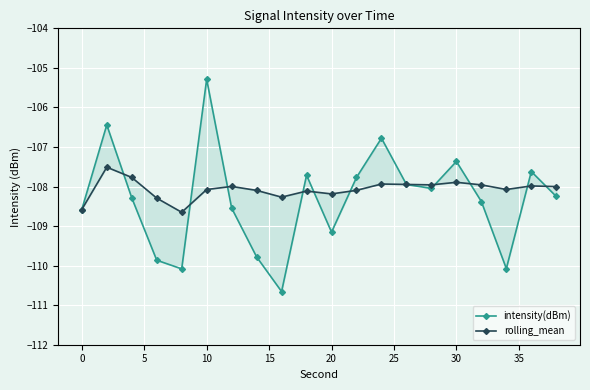

Reading left to right, what are all the values shown in this chart?

intensity(dBm): -108.6	-106.4	-108.3	-109.9	-110.1	-105.3	-108.5	-109.8	-110.7	-107.7	-109.2	-107.8	-106.8	-107.9	-108.0	-107.4	-108.4	-110.1	-107.6	-108.3
rolling_mean: -108.6	-107.5	-107.8	-108.3	-108.7	-108.1	-108.0	-108.1	-108.3	-108.1	-108.2	-108.1	-107.9	-107.9	-108.0	-107.9	-108.0	-108.1	-108.0	-108.0